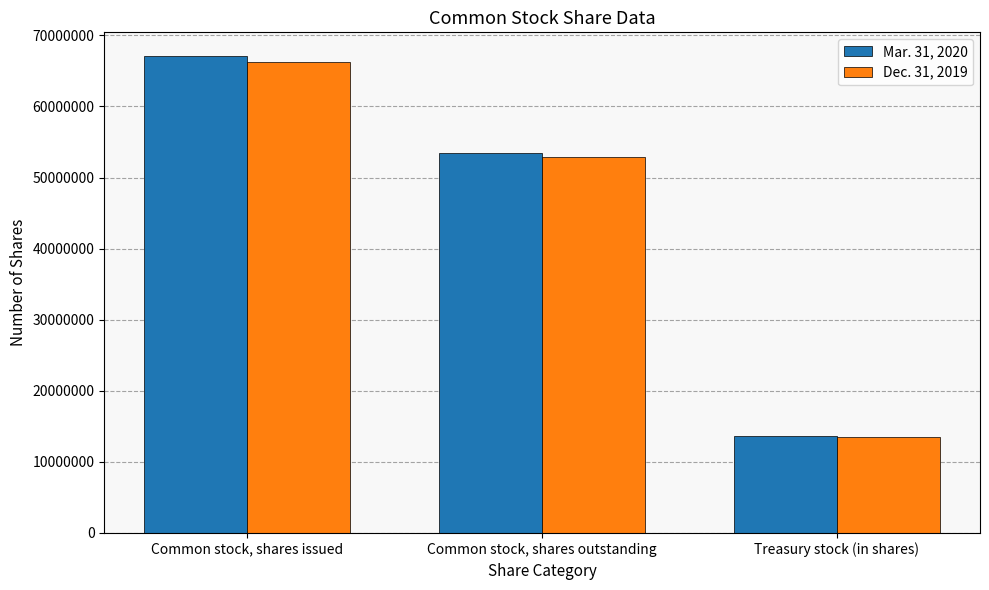

Which series has the largest range (max minus min)?

Mar. 31, 2020